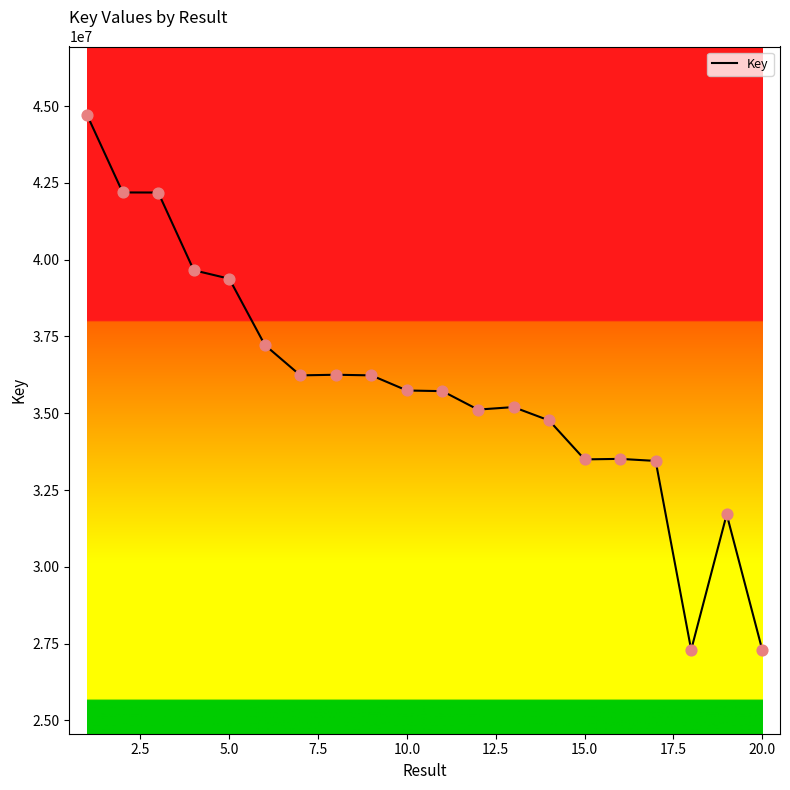

What is the smallest value displayed?

27298671